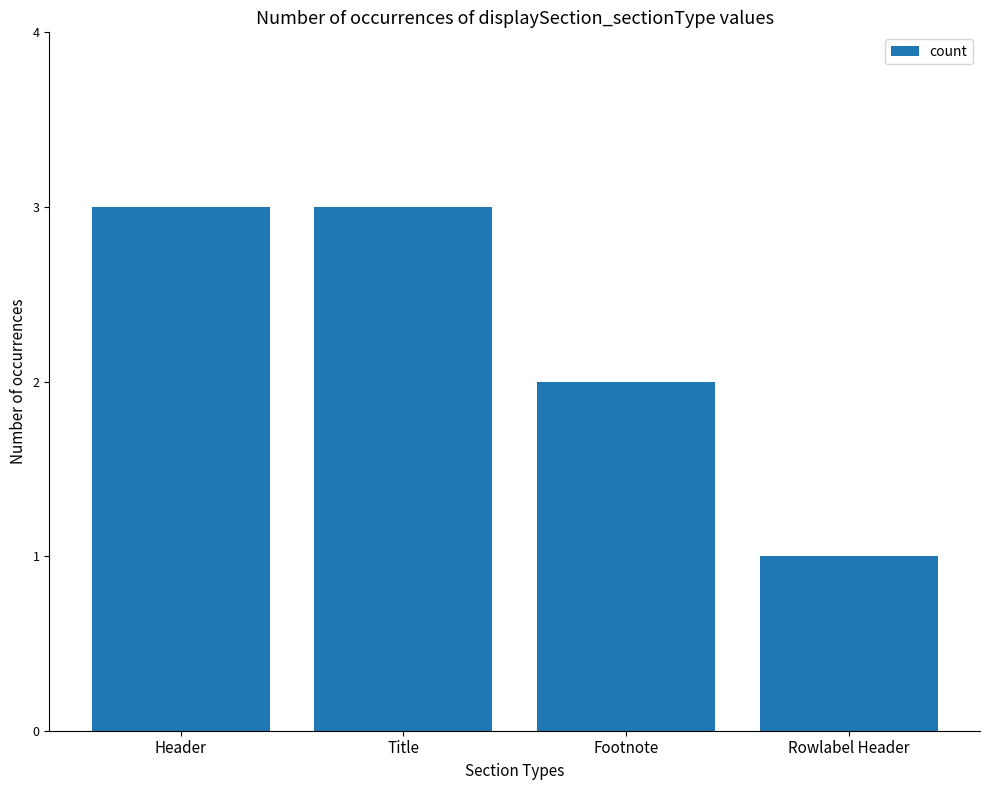

Reading left to right, list all the values displayed in this chart.

3	3	2	1